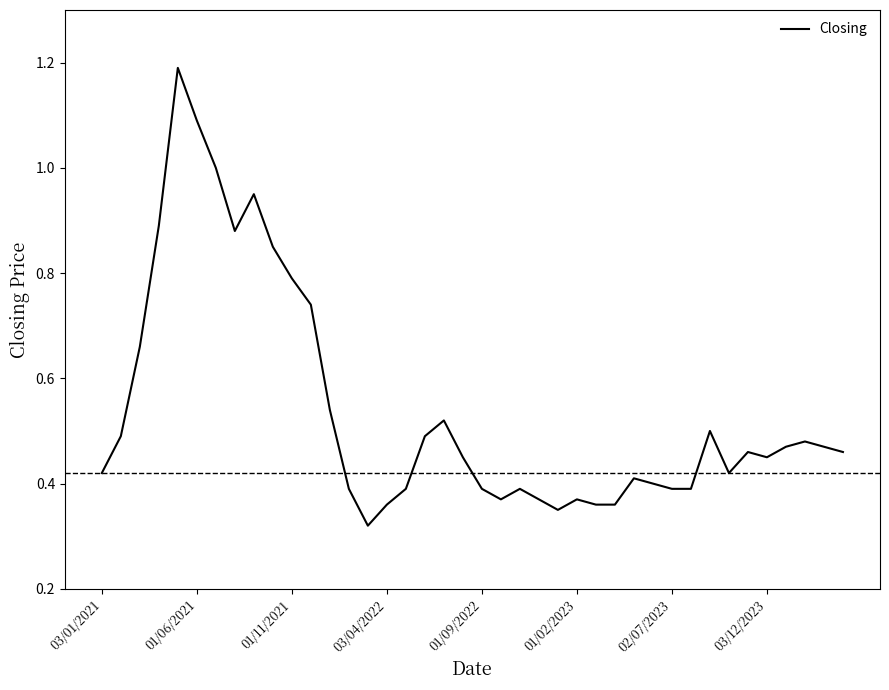

Is this an area chart (filled region under the line)?

No